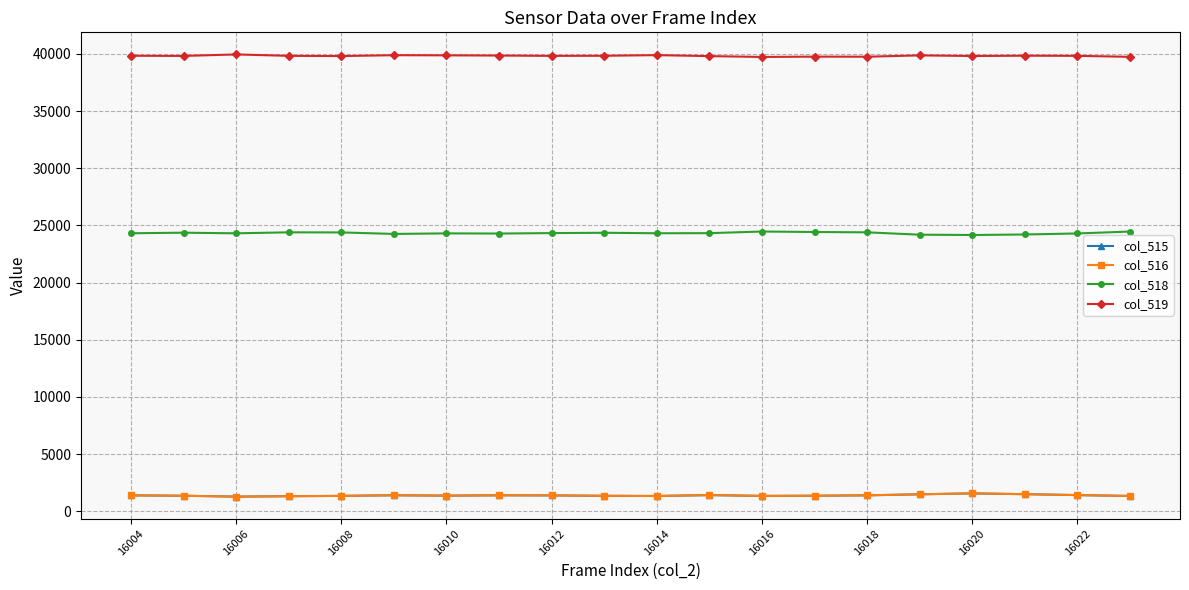

How many lines are shown in the chart?

4